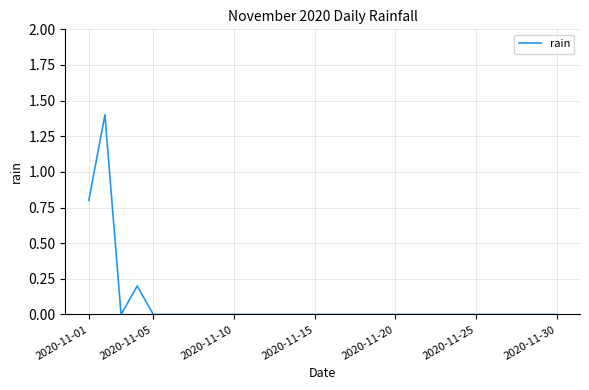

What is the sum of all values?

2.4